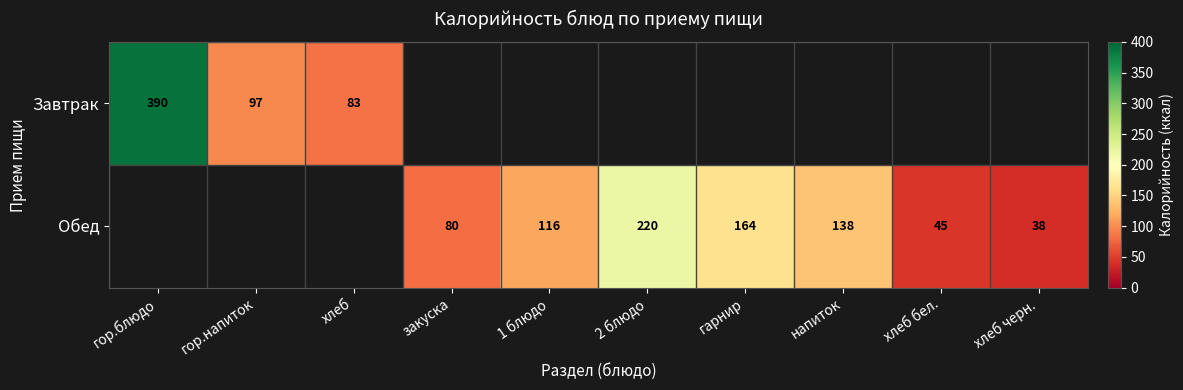

True or false: Обед has a value of 220 at 2 блюдо.

True